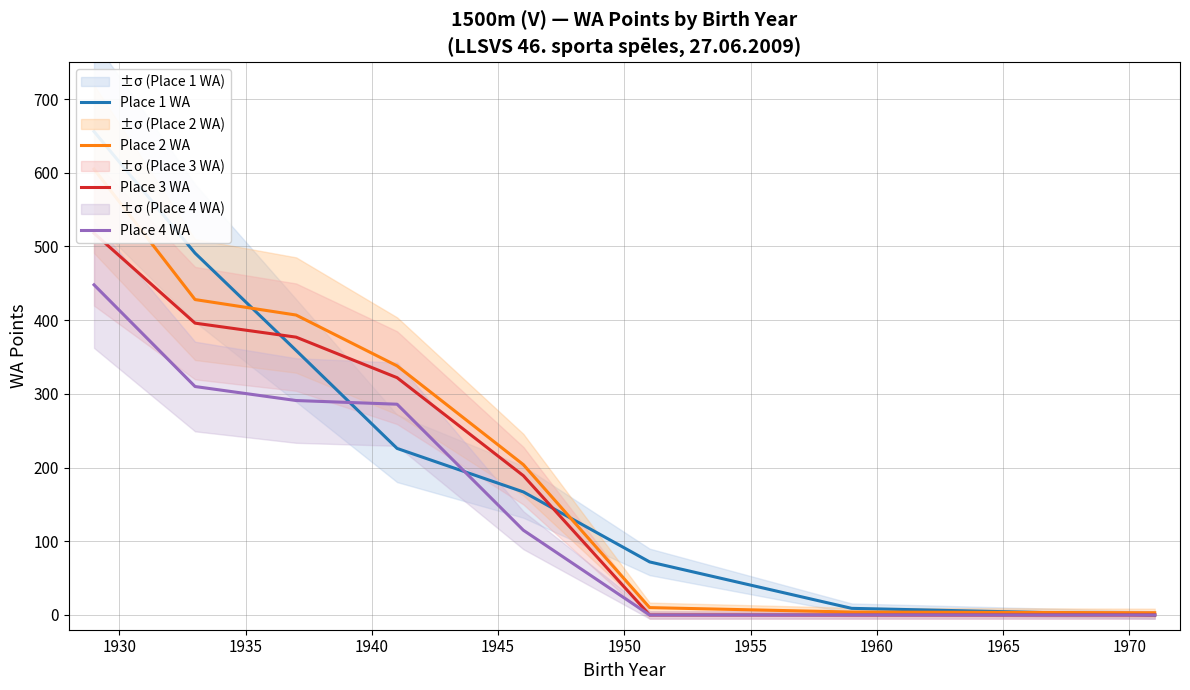

True or false: Place 3 WA and Place 2 WA intersect in this chart.

False